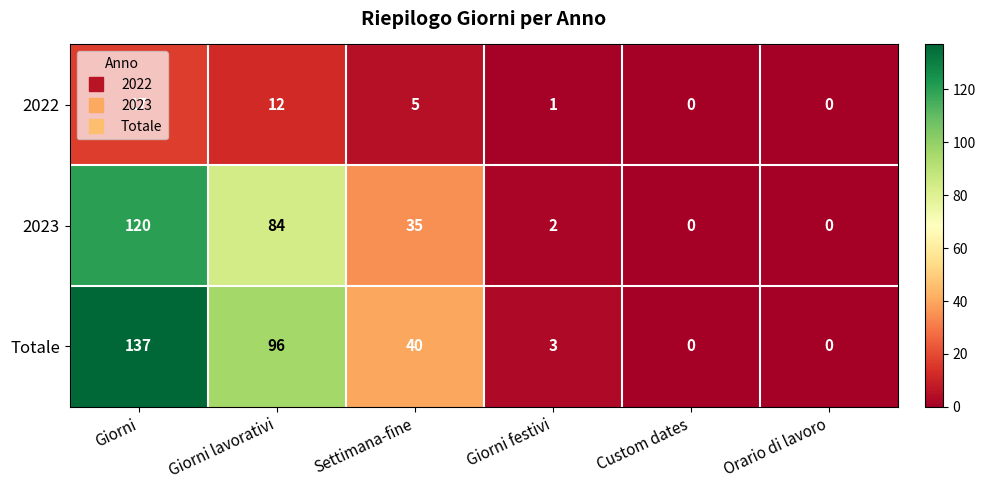

Which series has the largest range (max minus min)?

Totale